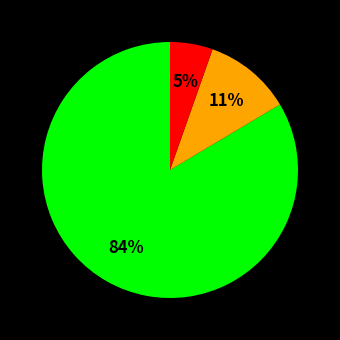

Does any single category account for the majority?

Yes